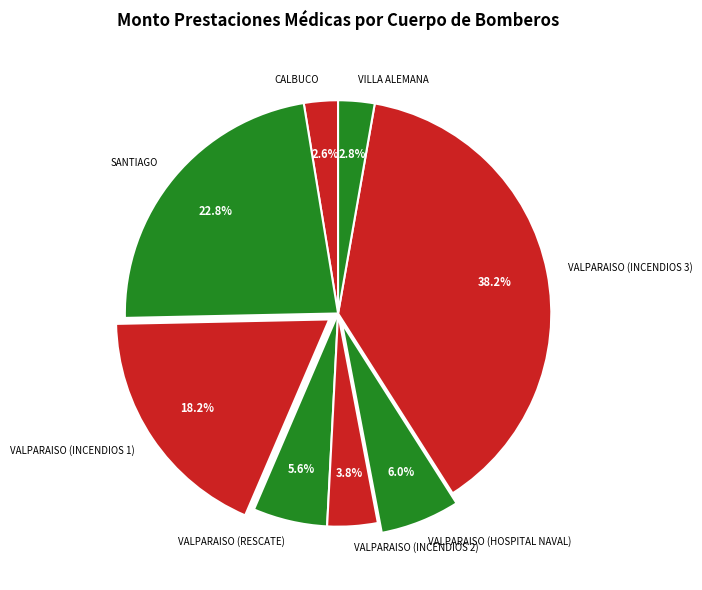

Which category has the biggest portion of the pie?

VALPARAISO (INCENDIOS 3)